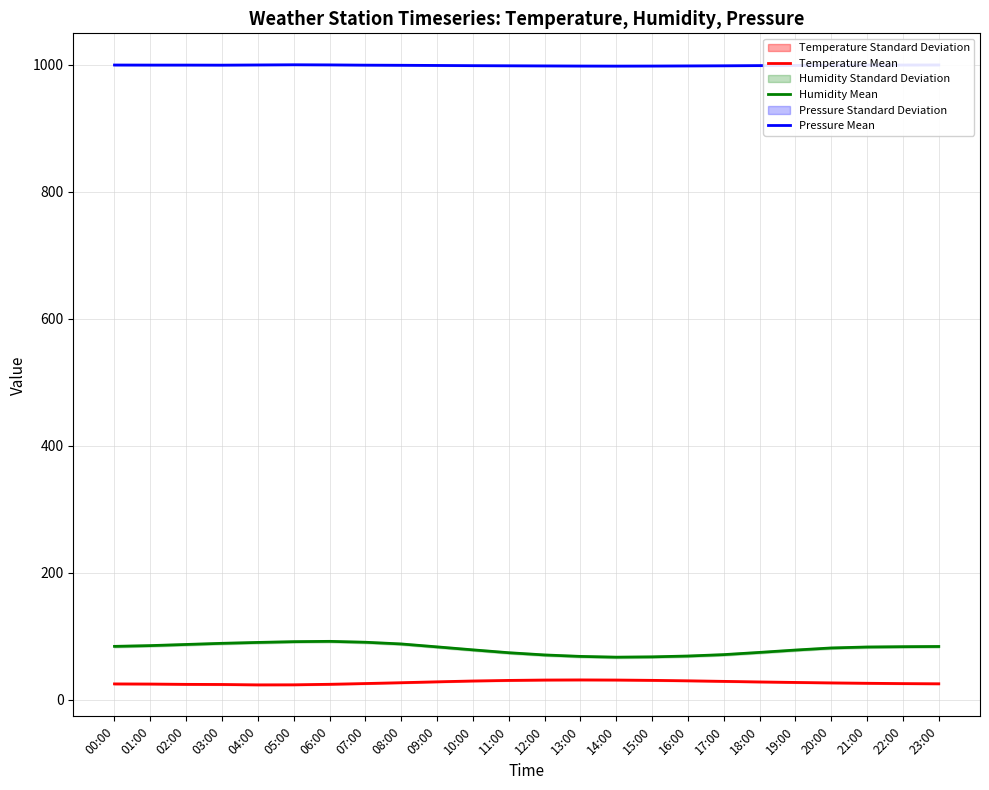

What is the difference between the highest and lowest values at 14:00?

966.5